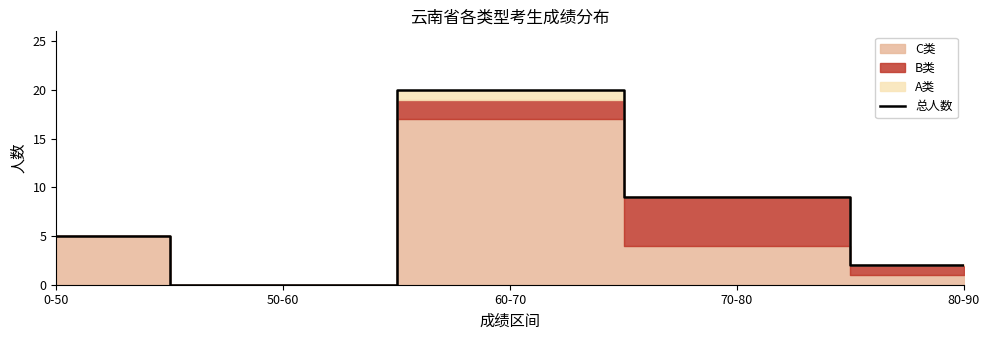

Is it true that the value at 60-70 is 20?

True